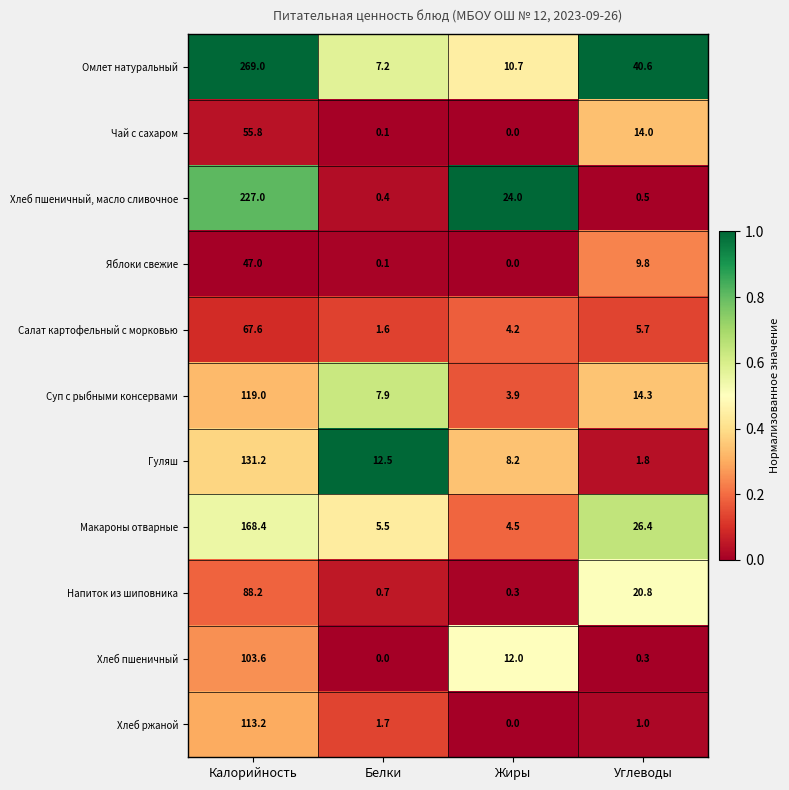

What is the difference between the second highest and minimum values in the Хлеб пшеничный series?

12.0